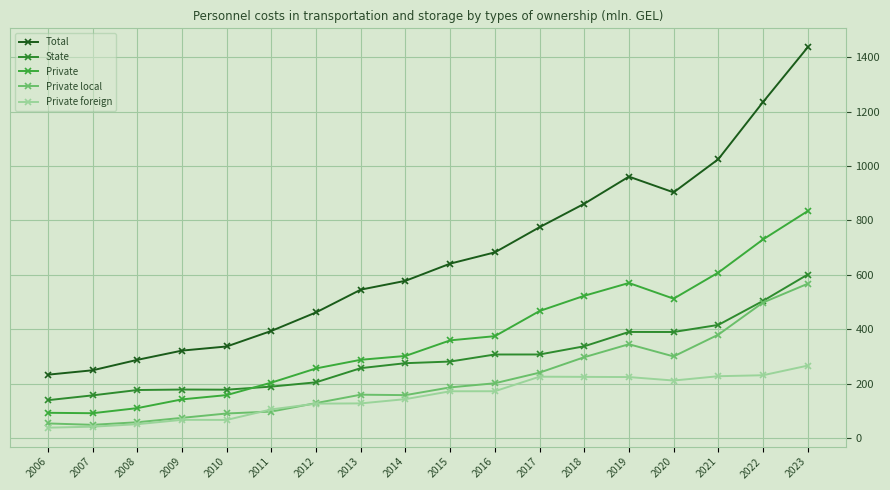

What is the sum of all State values?

5300.8